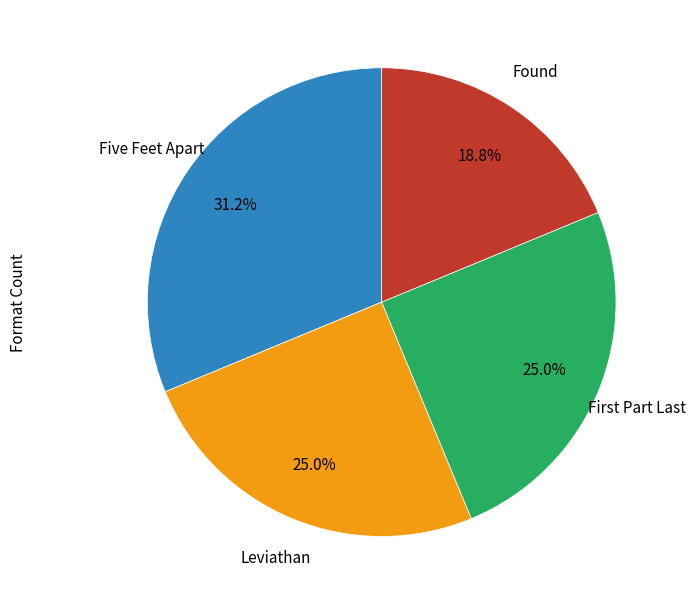

Is there any slice that represents more than half of the pie?

No